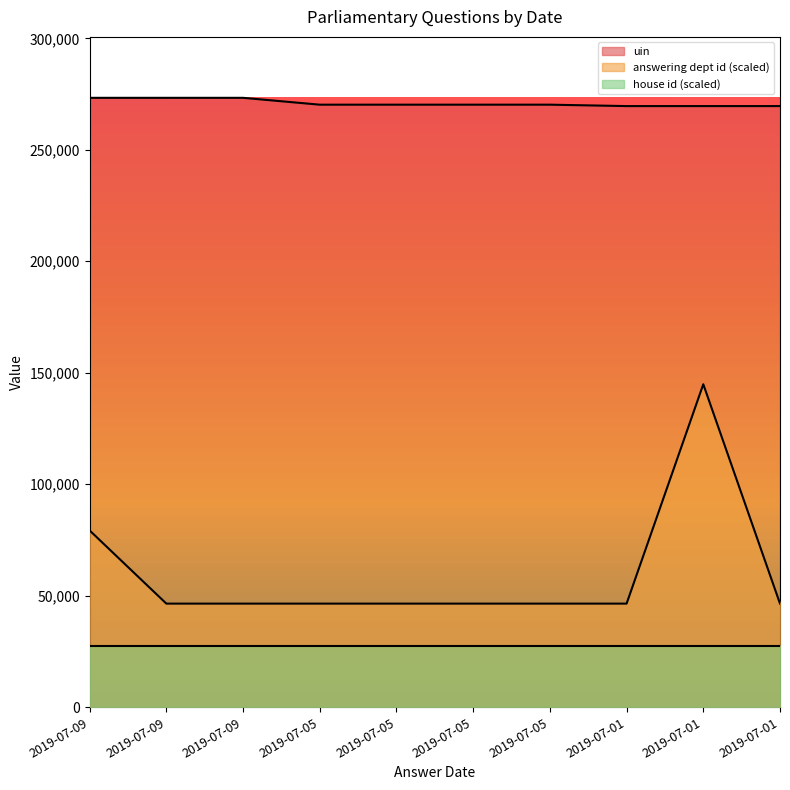

What is the approximate value of answering dept id at 2019-07-05?

46462.5